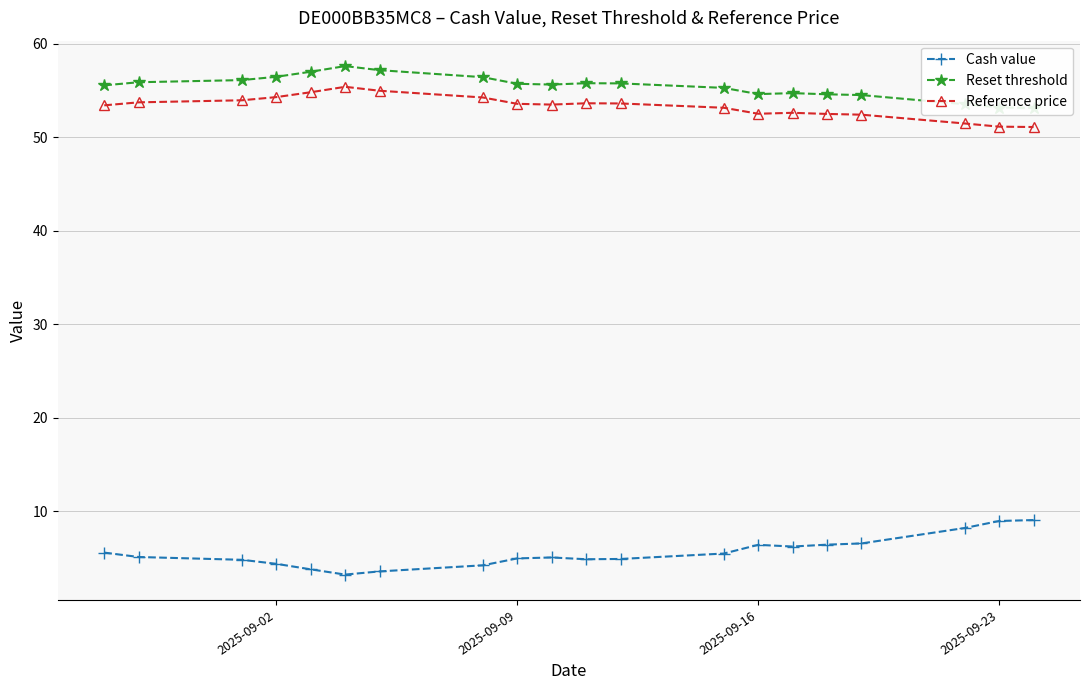

True or false: Reference price has more than 2 points higher than both neighbors.

True